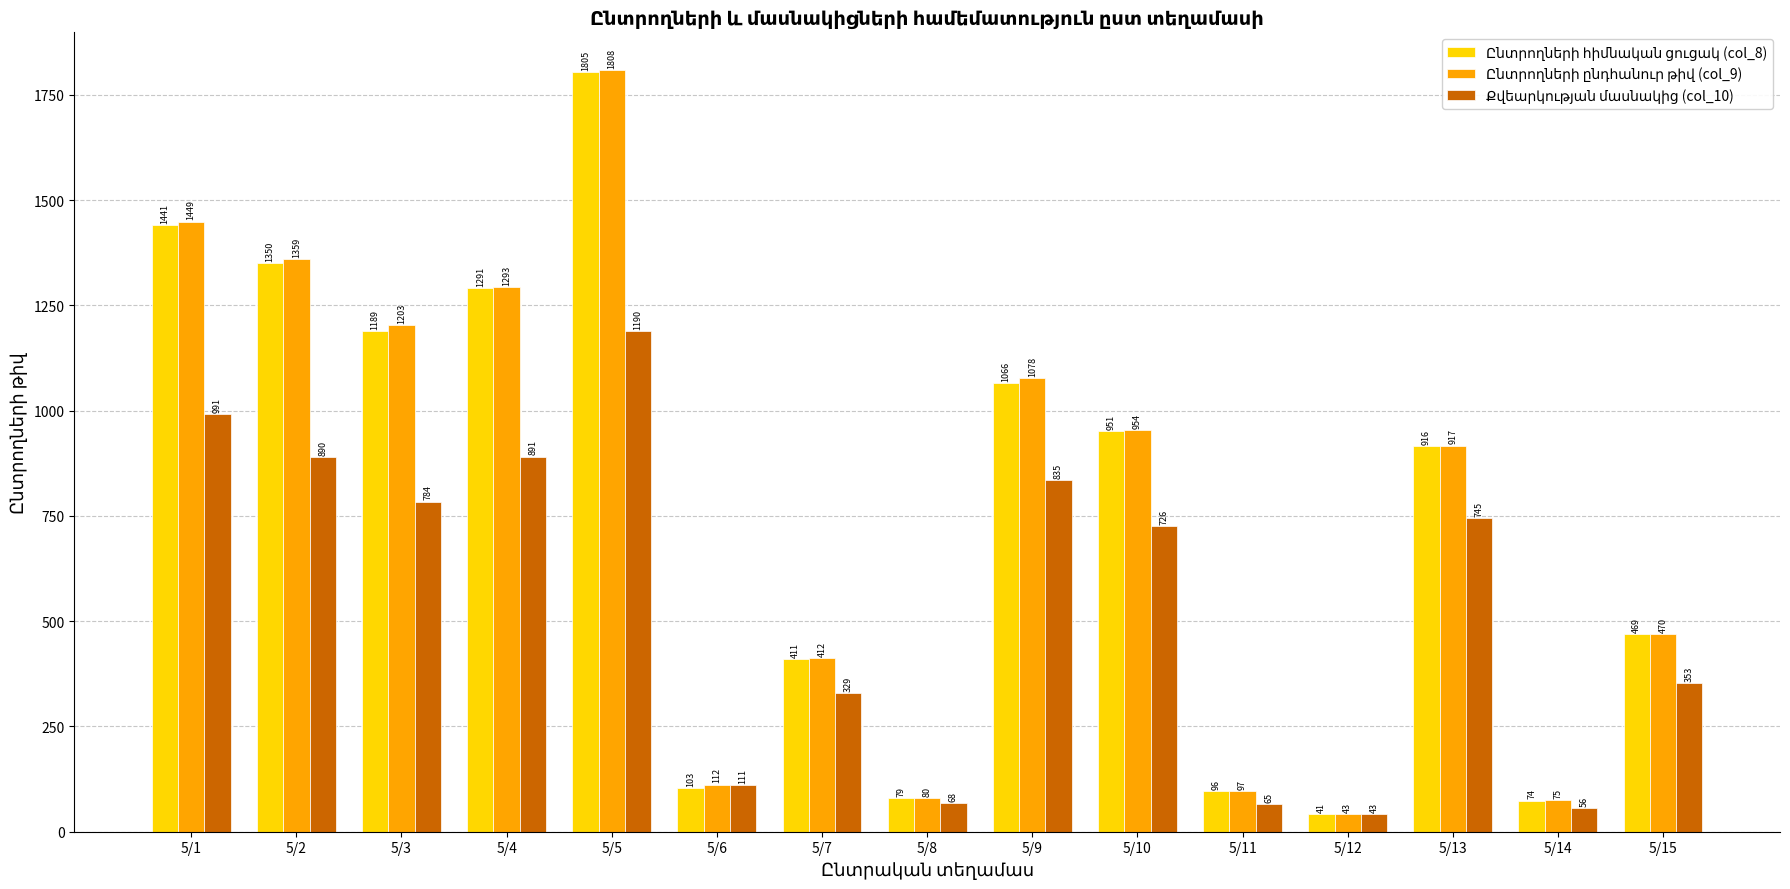

What is the total value across all series at 5/14?

205